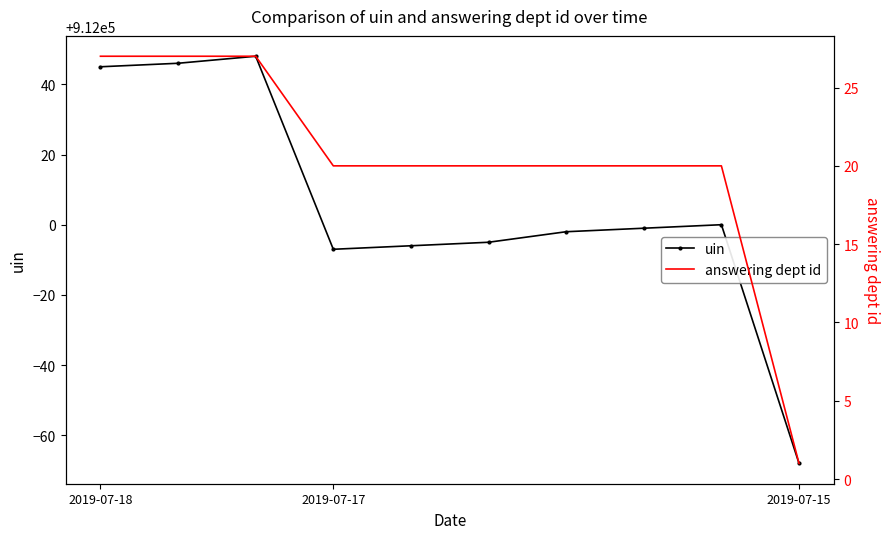

The uin series shows 254682 at 5. True or false?

False